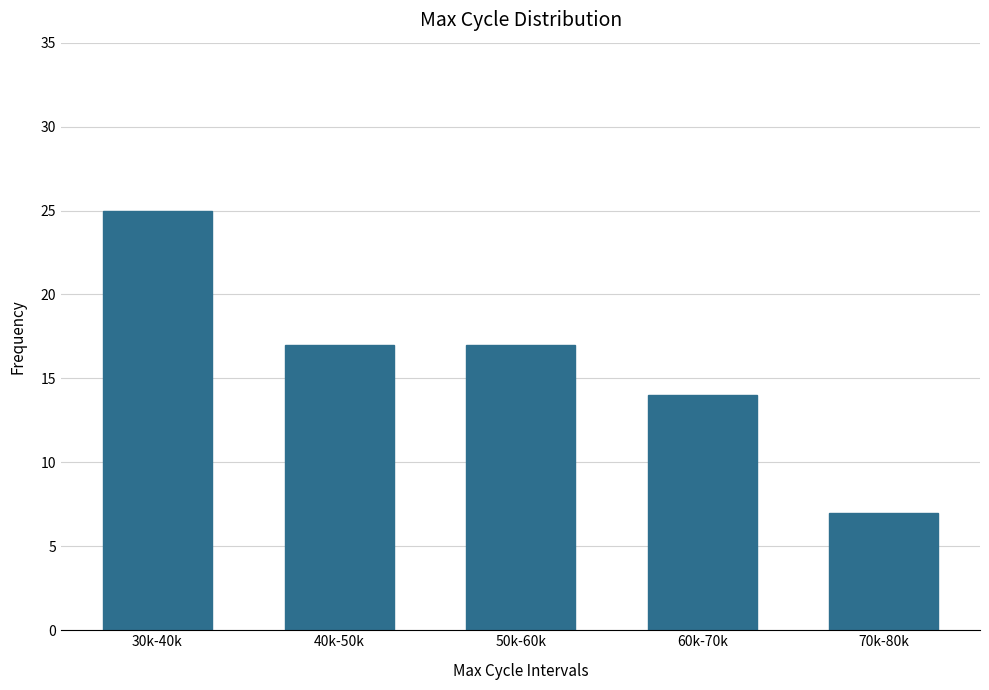

Reading left to right, transcribe all the data shown in this chart.

30k-40k=25	40k-50k=17	50k-60k=17	60k-70k=14	70k-80k=7